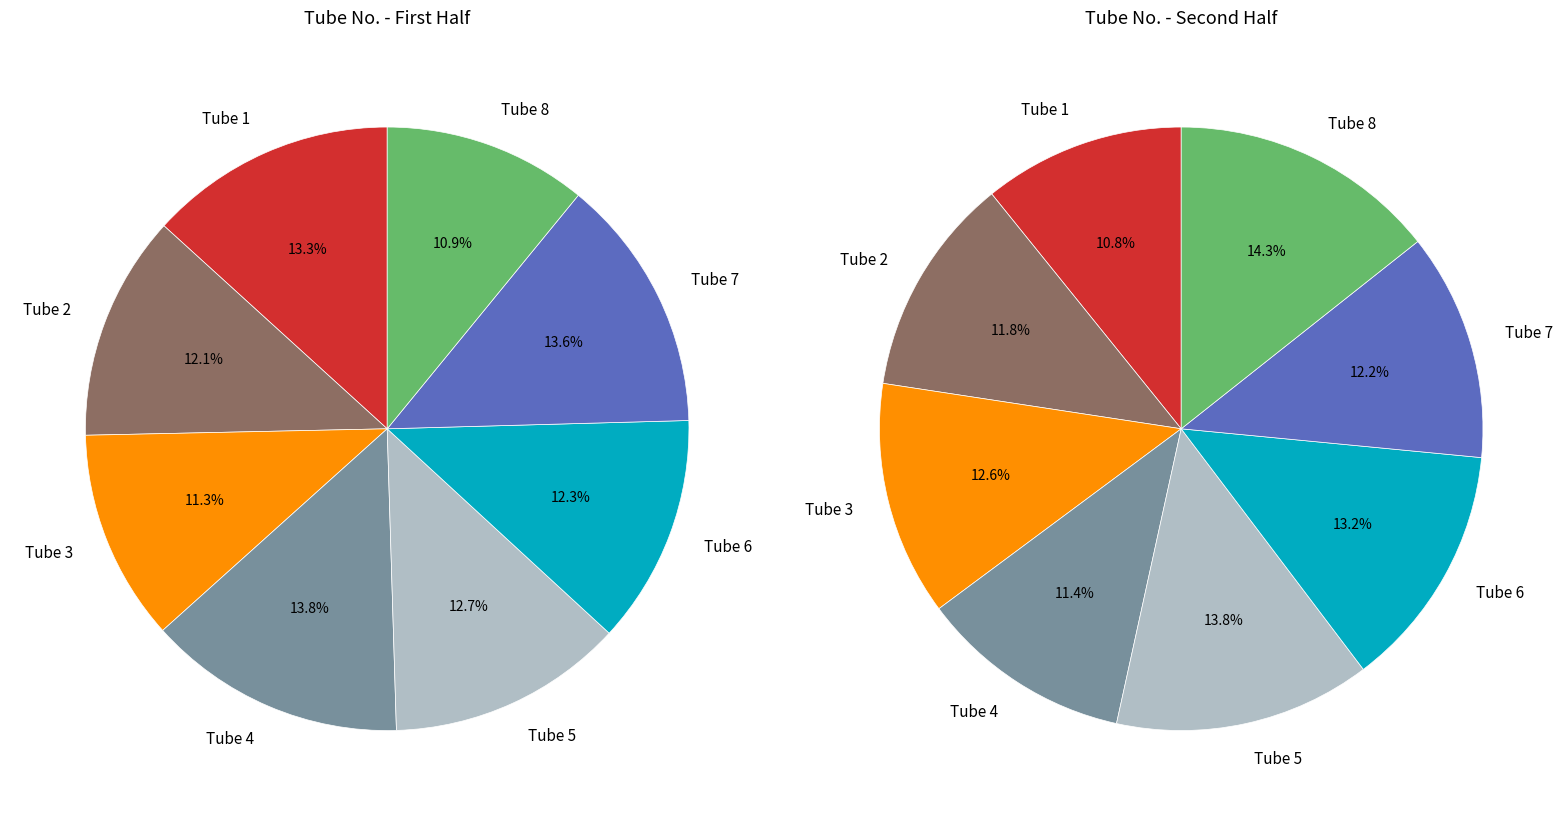

To the nearest percent, what is the average slice percentage?

12%